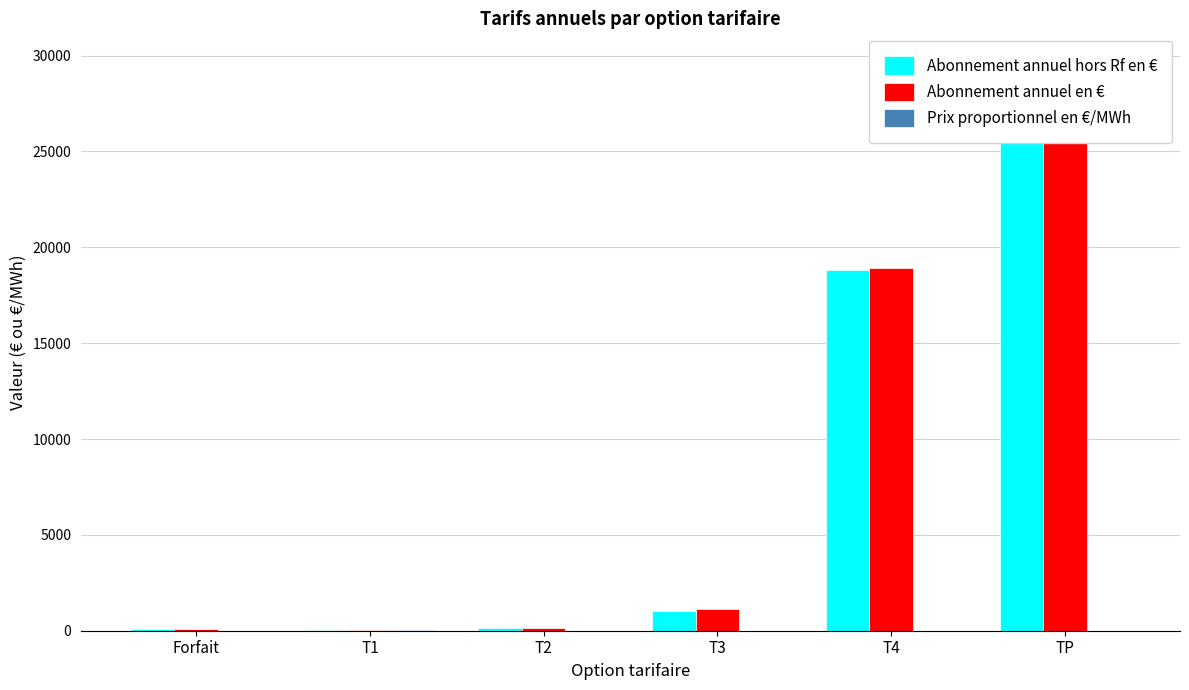

Rank the series by their maximum value, from lowest to highest.

Prix proportionnel en €/MWh, Abonnement annuel hors Rf en €, Abonnement annuel en €